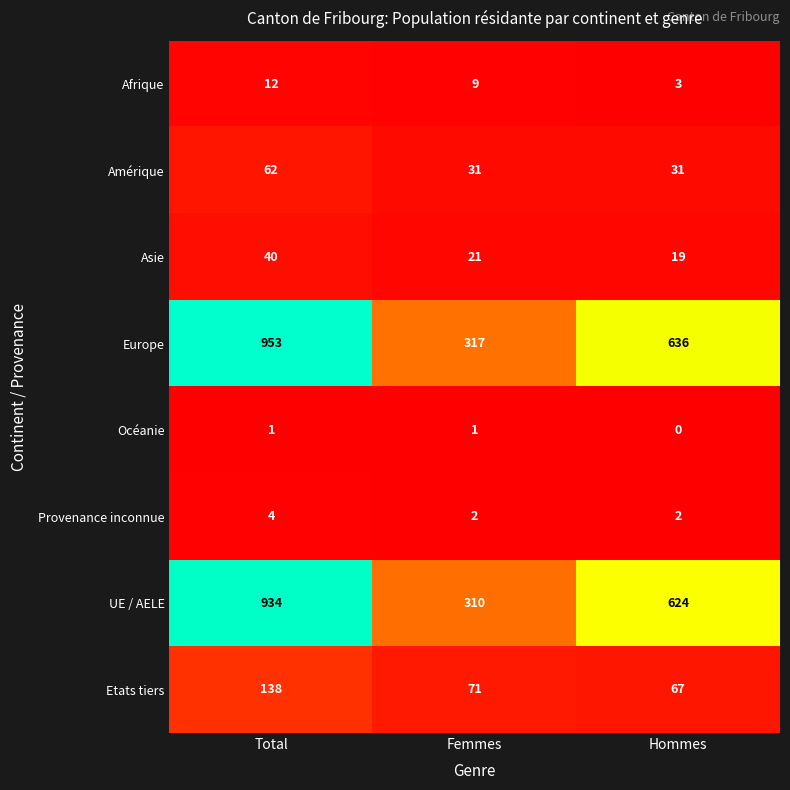

What is the maximum value shown in the chart?

953